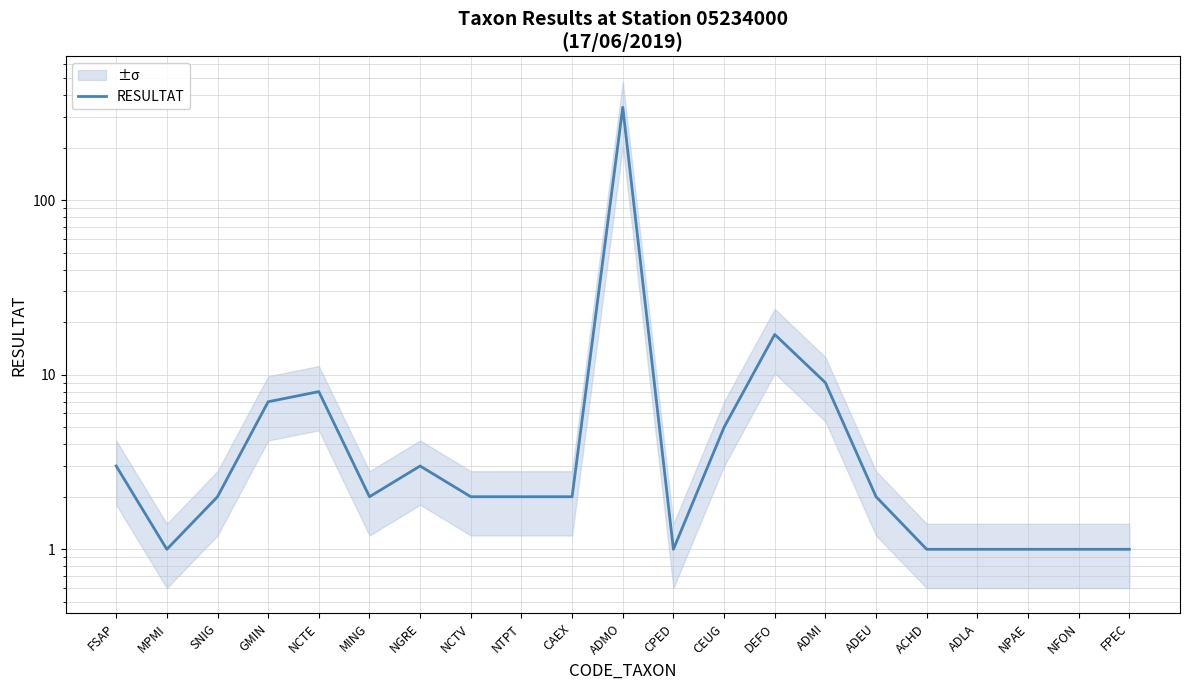

What is the ratio of the value at ADMO to the value at CEUG?

68.0